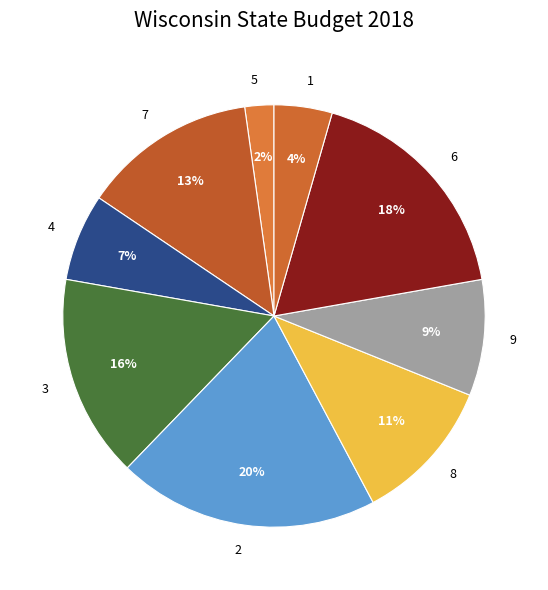

Does any single category account for the majority?

No